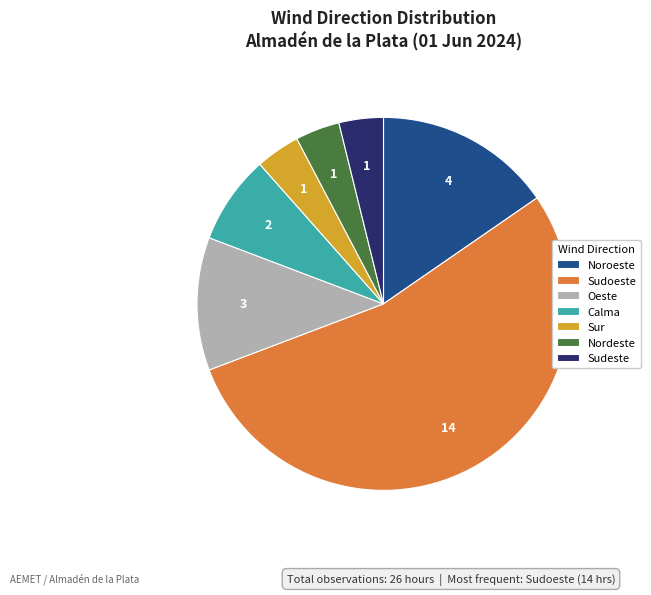

Is it true that Calma is 2% of the pie?

False